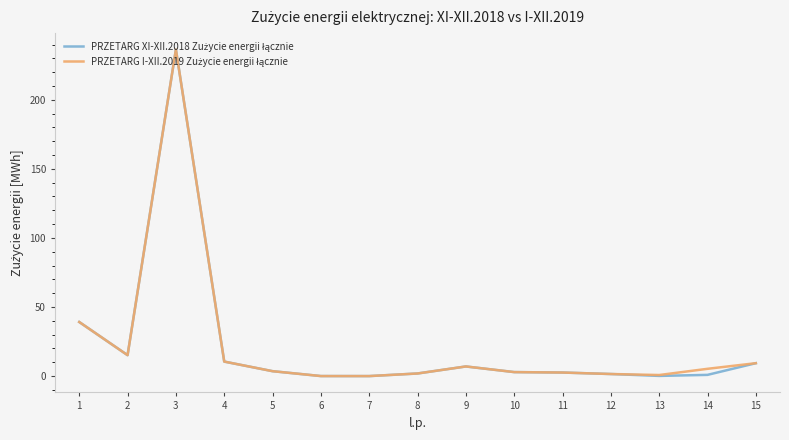

What is the total value across all series at 2?

30.3